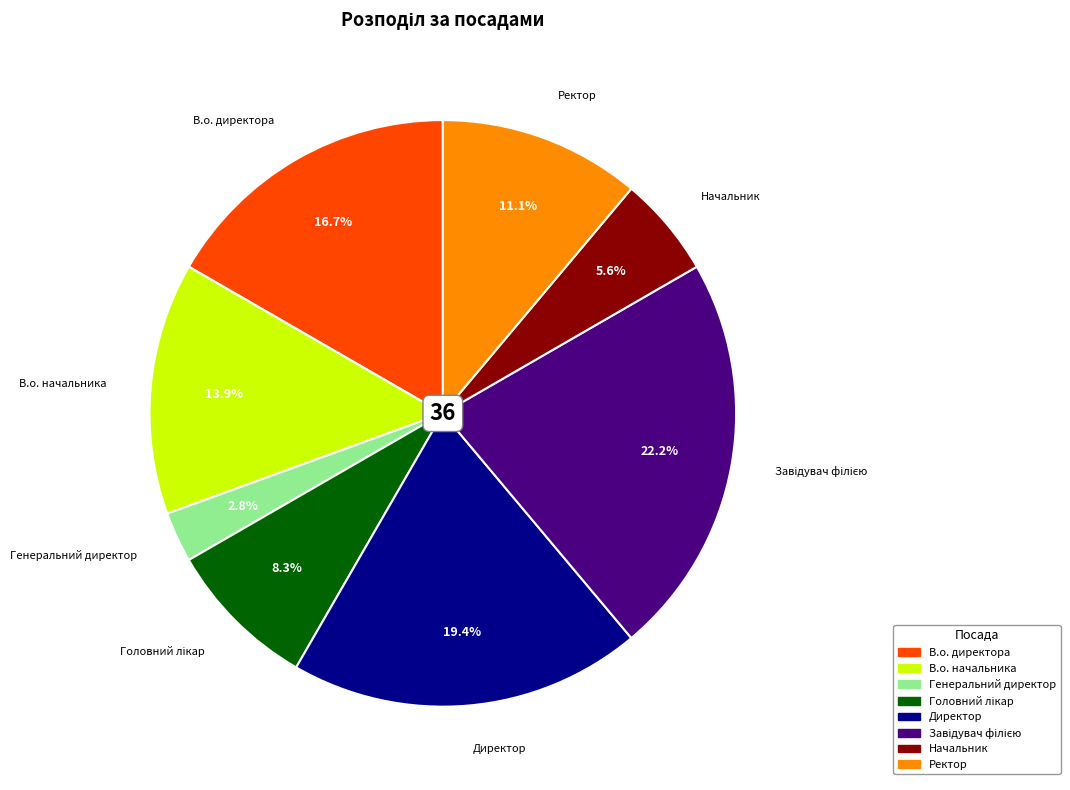

What is the smallest slice in the pie chart?

Генеральний директор